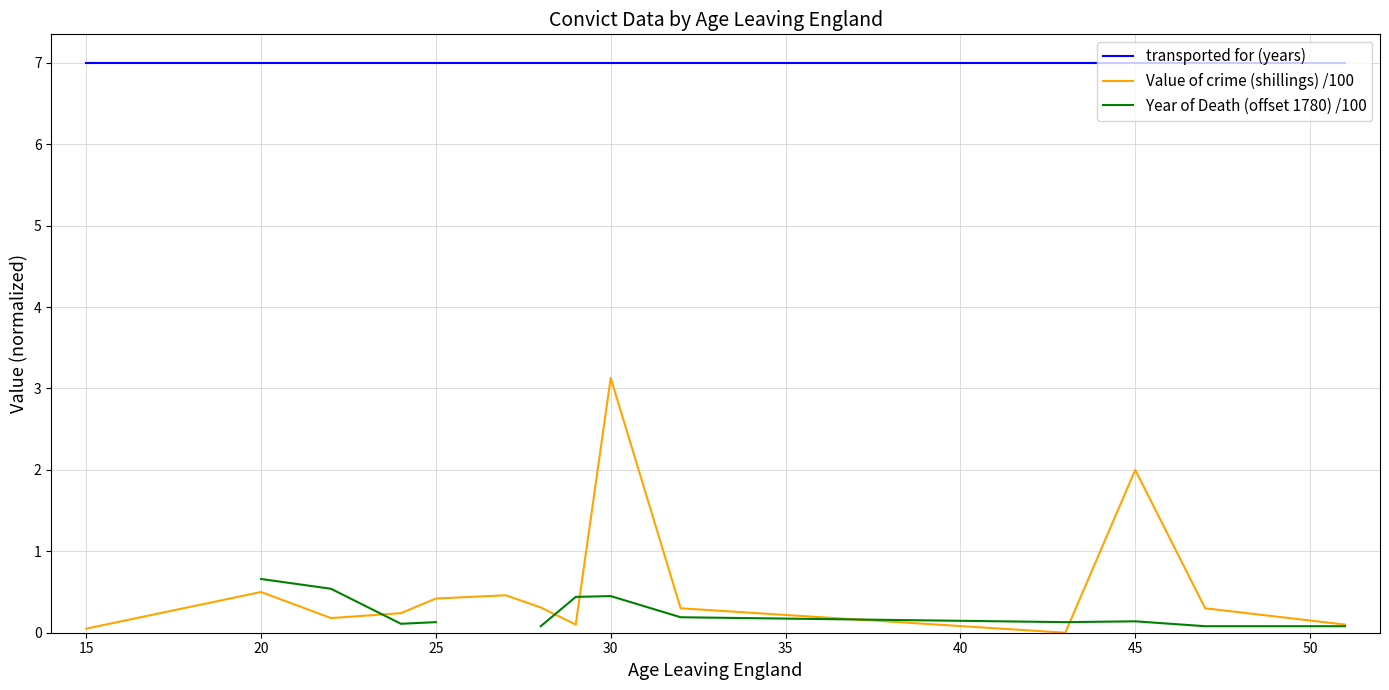

The Value of crime (shillings) /100 series shows 0.2 at 45. True or false?

False